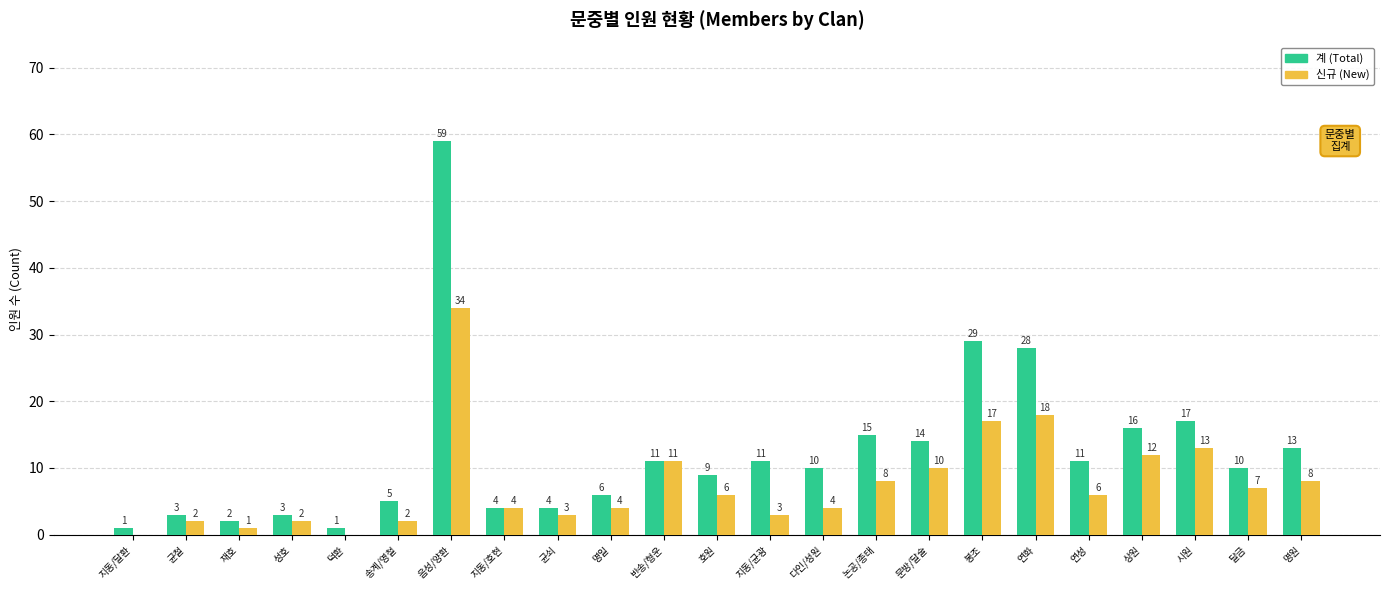

What value does the 계 (Total) series have at 연성, to the nearest 10?

10